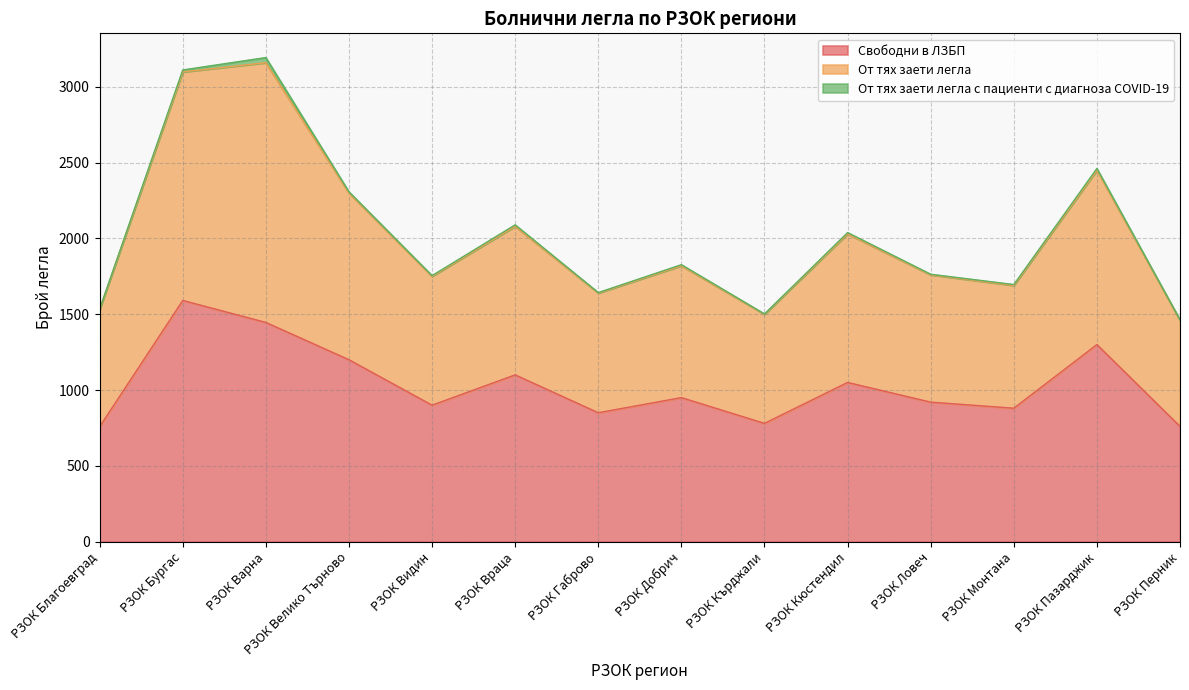

What are all the series names shown in the legend?

Свободни в ЛЗБП, От тях заети легла, От тях заети легла с пациенти с диагноза COVID-19